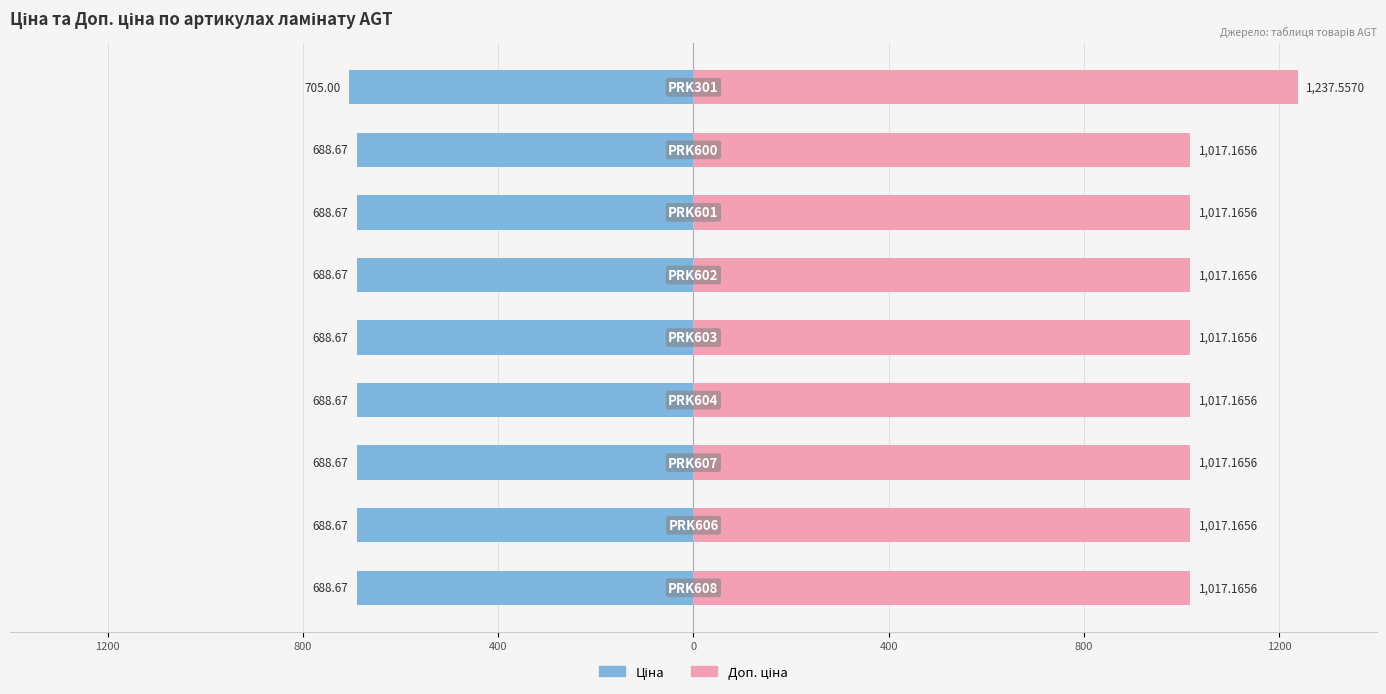

Are the bars horizontal?

Yes